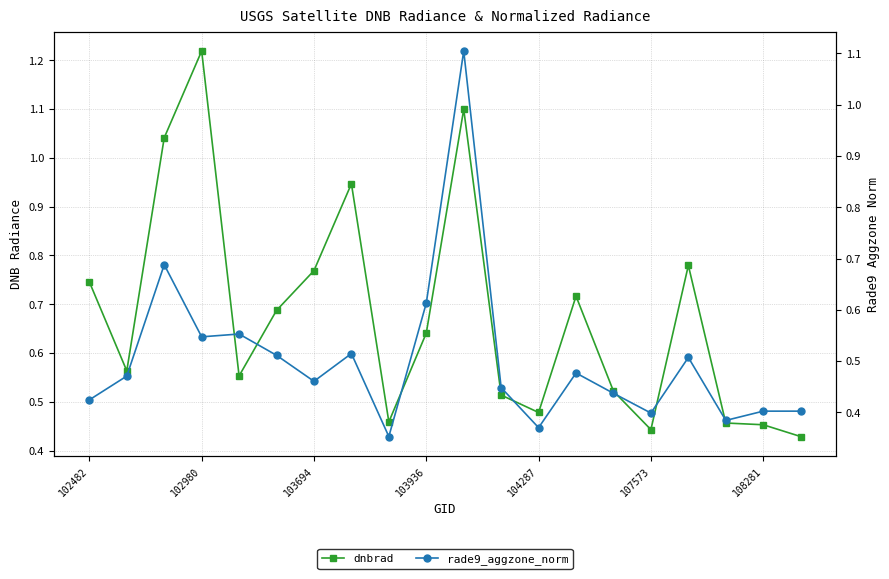

Reading left to right, extract all data points from this chart.

dnbrad: 0.7	0.6	1.0	1.2	0.6	0.7	0.8	0.9	0.5	0.6	1.1	0.5	0.5	0.7	0.5	0.4	0.8	0.5	0.5	0.4
rade9_aggzone_norm: 0.4	0.5	0.7	0.5	0.6	0.5	0.5	0.5	0.4	0.6	1.1	0.4	0.4	0.5	0.4	0.4	0.5	0.4	0.4	0.4